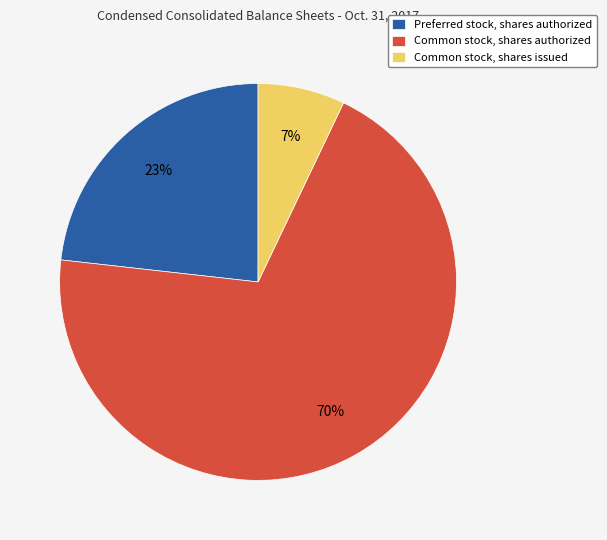

Is the sum of Common stock, shares authorized and Preferred stock, shares authorized greater than half?

Yes